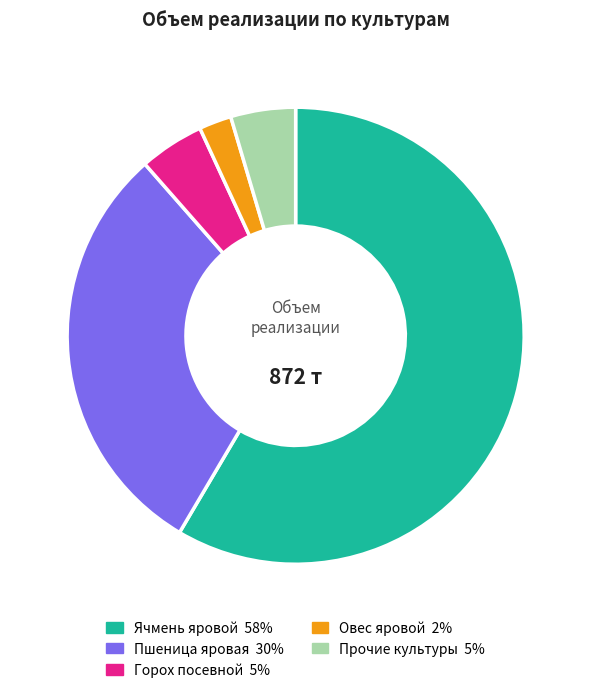

Is there any slice that represents more than half of the pie?

Yes